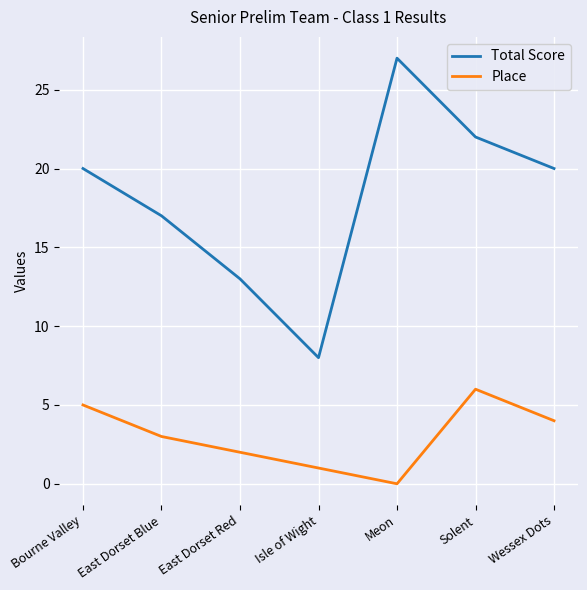

Rank the series by their maximum value, from lowest to highest.

Place, Total Score